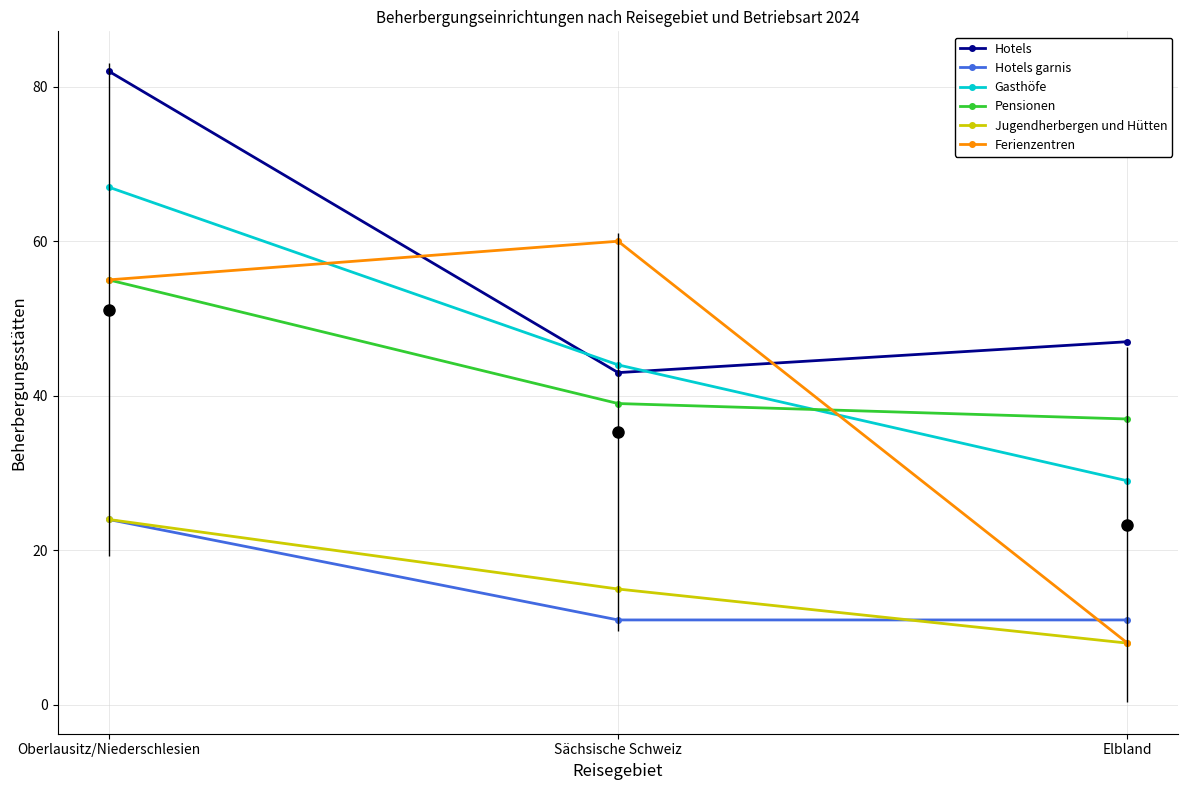

How many Pensionen values are between 37 and 55?

3